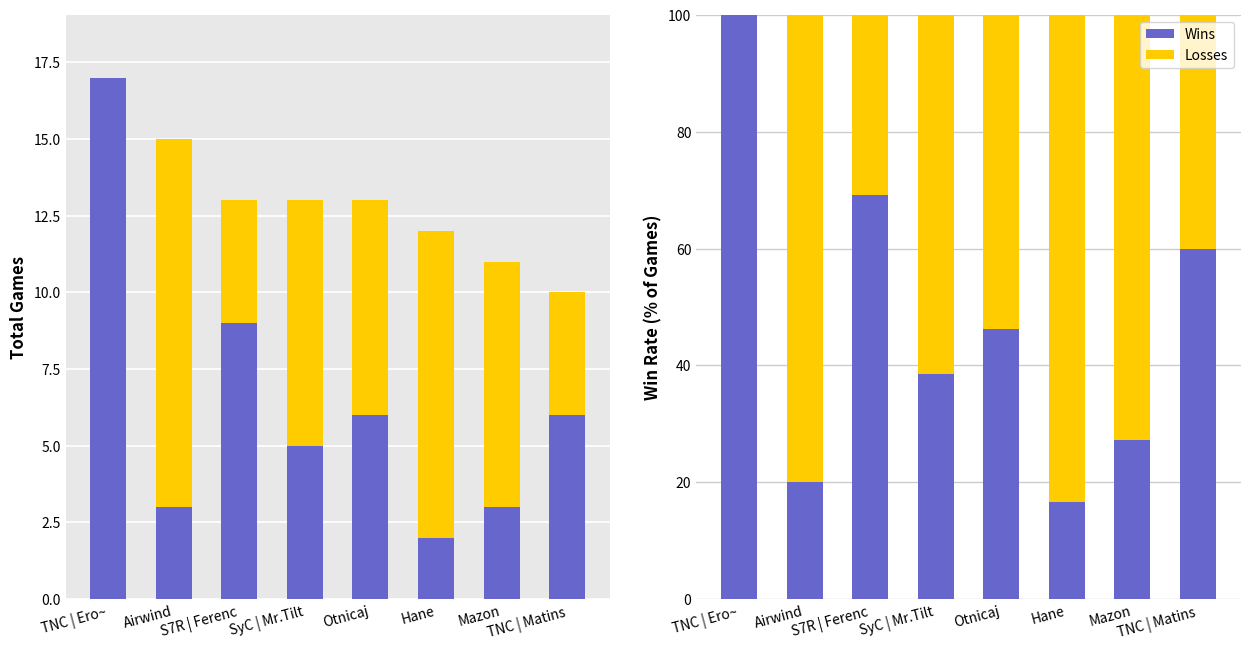

Reading right to left, extract all data points from this chart.

Wins: TNC | Matins=60.0	Mazon=27.3	Hane=16.7	Otnicaj=46.2	SyC | Mr.Tilt=38.5	S7R | Ferenc=69.2	Airwind=20.0	TNC | Ero~=100.0
Losses: TNC | Matins=40.0	Mazon=72.7	Hane=83.3	Otnicaj=53.8	SyC | Mr.Tilt=61.5	S7R | Ferenc=30.8	Airwind=80.0	TNC | Ero~=0.0